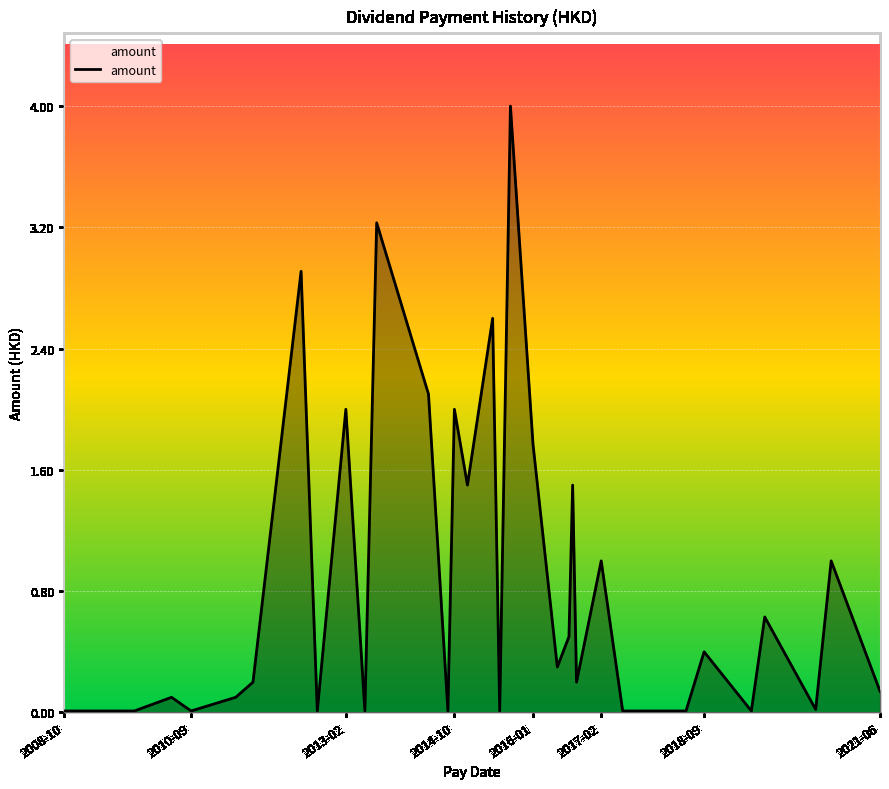

What is the difference between the maximum and minimum values?

4.0